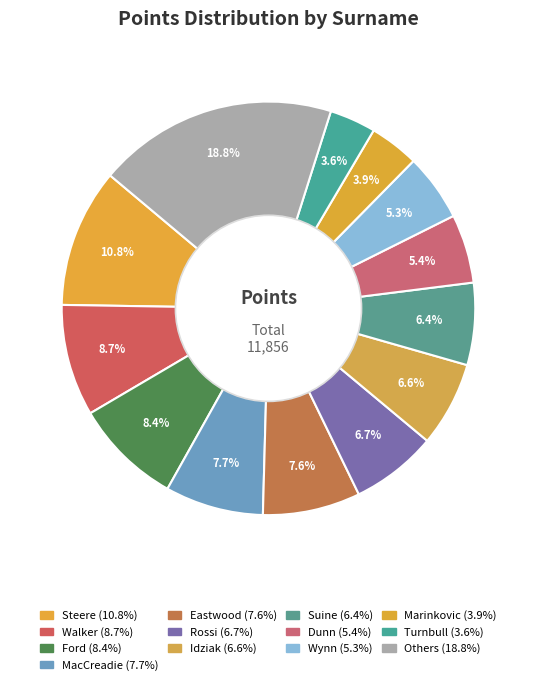

How many slices are in this pie chart?

13